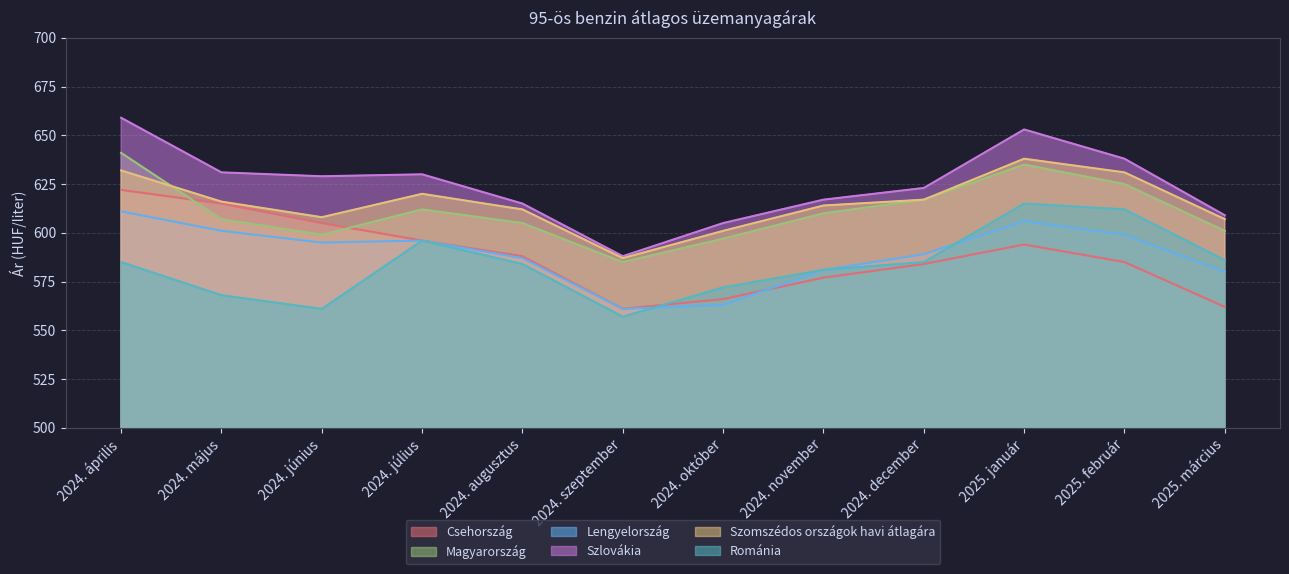

Rank the categories by Lengyelország value from highest to lowest.

2024. április, 2025. január, 2024. május, 2025. február, 2024. július, 2024. június, 2024. december, 2024. augusztus, 2024. november, 2025. március, 2024. október, 2024. szeptember